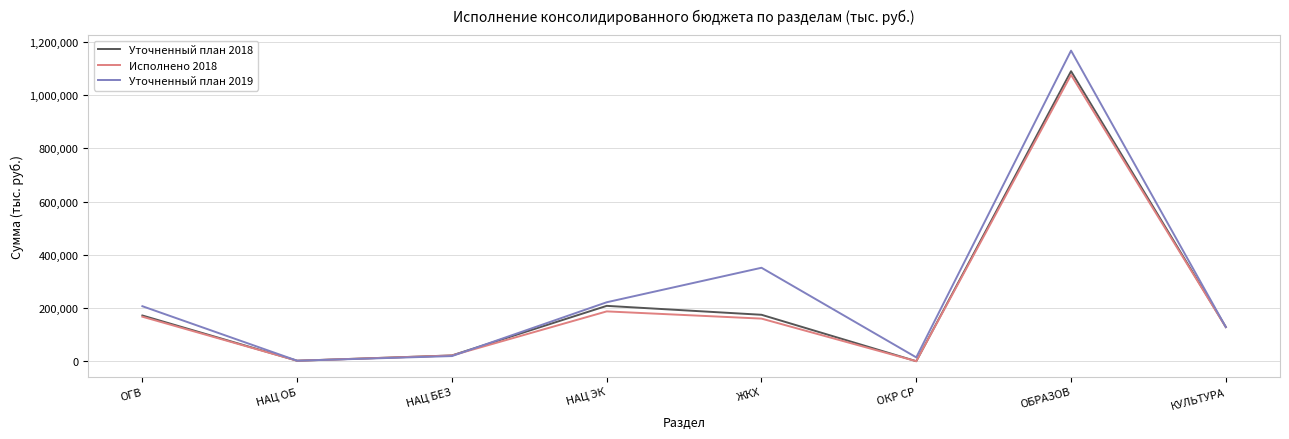

List the series in order of their peak value, lowest first.

Исполнено 2018, Уточненный план 2018, Уточненный план 2019